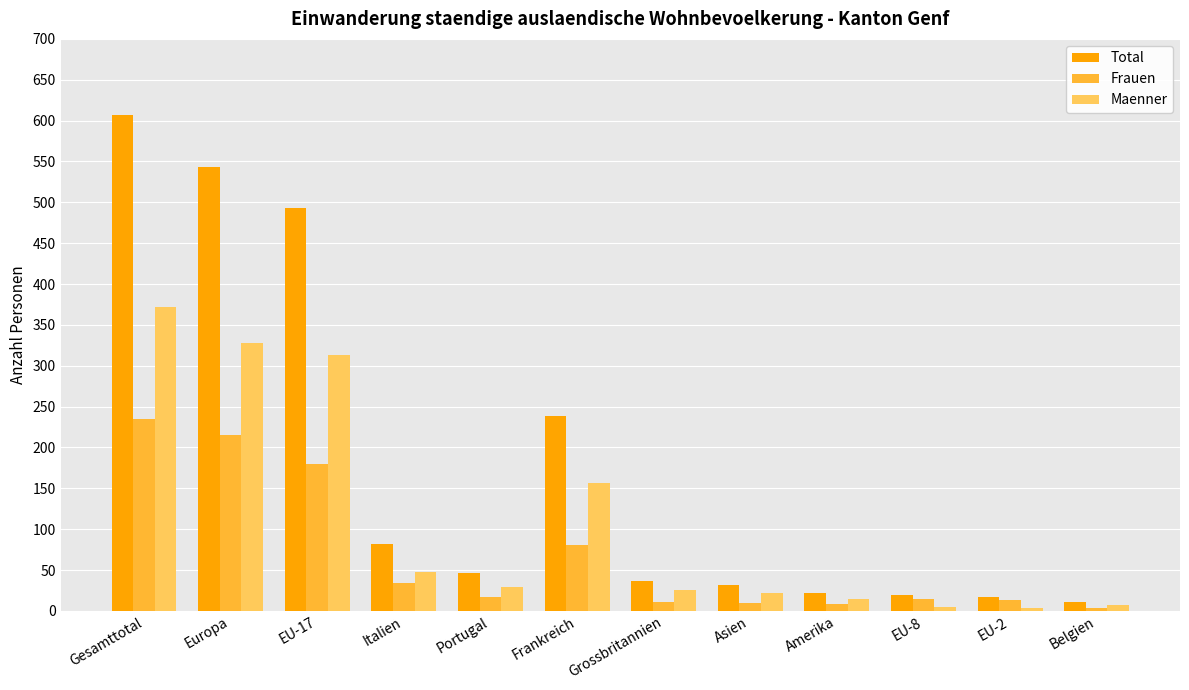

The Maenner series shows 372 at Gesamttotal. True or false?

True